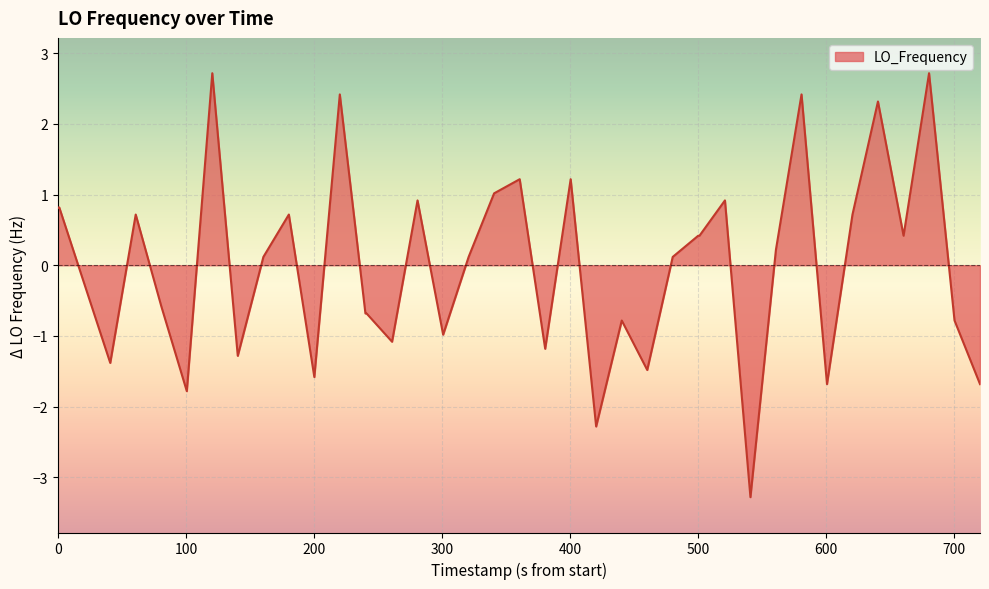

True or false: the data has more than 2 interior local peaks.

True